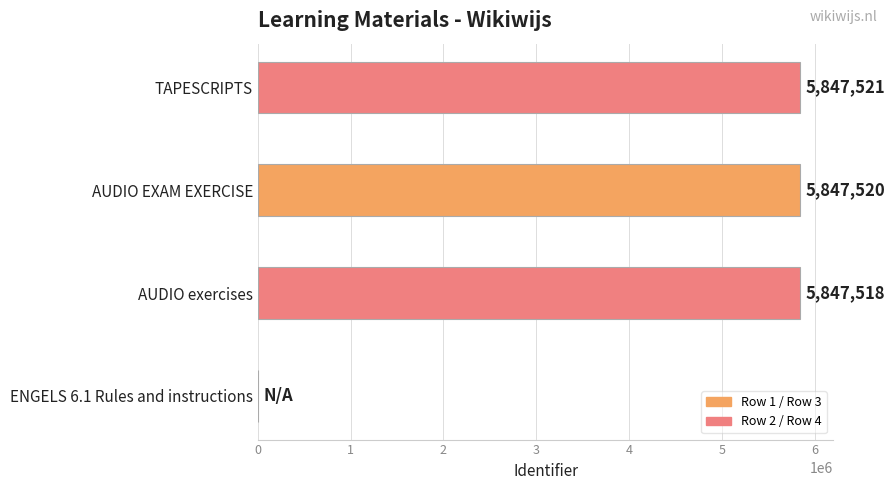

Reading top to bottom, transcribe all the data shown in this chart.

TAPESCRIPTS=5847521	AUDIO EXAM EXERCISE=5847520	AUDIO exercises=5847518	ENGELS 6.1 Rules and instructions=0